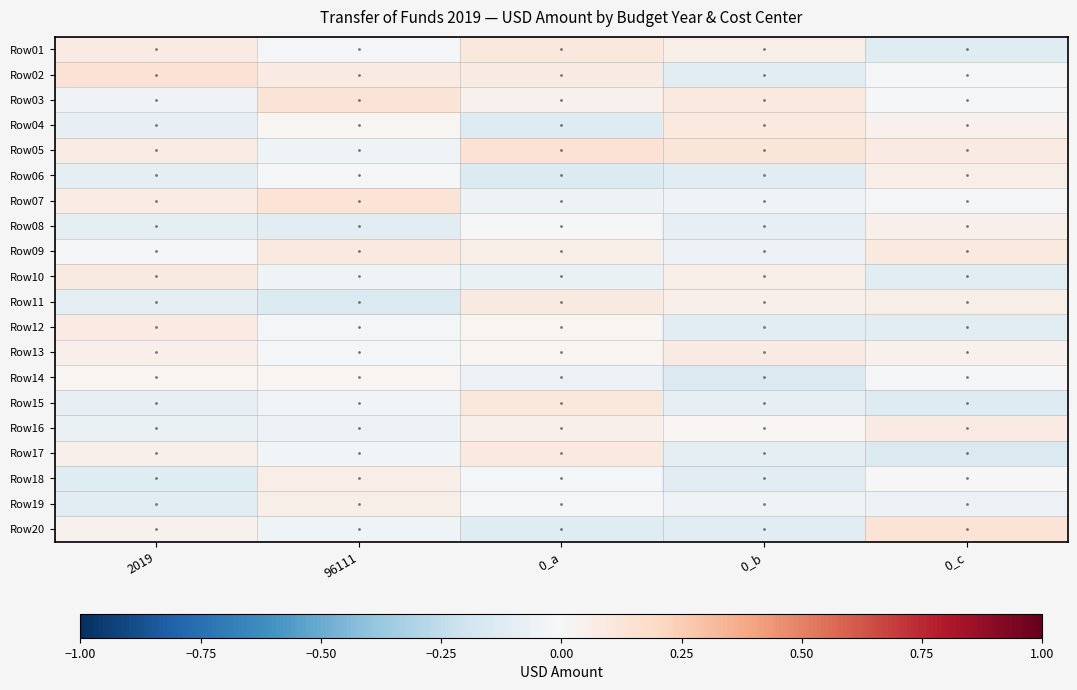

Reading left to right, extract all data points from this chart.

Row01: 2019=0.1	96111=-0.0	0_a=0.1	0_b=0.1	0_c=-0.1
Row02: 2019=0.1	96111=0.1	0_a=0.1	0_b=-0.1	0_c=-0.0
Row03: 2019=-0.0	96111=0.1	0_a=0.0	0_b=0.1	0_c=-0.0
Row04: 2019=-0.1	96111=0.0	0_a=-0.1	0_b=0.1	0_c=0.0
Row05: 2019=0.1	96111=-0.0	0_a=0.1	0_b=0.1	0_c=0.1
Row06: 2019=-0.1	96111=-0.0	0_a=-0.1	0_b=-0.1	0_c=0.1
Row07: 2019=0.1	96111=0.1	0_a=-0.1	0_b=-0.0	0_c=-0.0
Row08: 2019=-0.1	96111=-0.1	0_a=-0.0	0_b=-0.1	0_c=0.1
Row09: 2019=-0.0	96111=0.1	0_a=0.1	0_b=-0.1	0_c=0.1
Row10: 2019=0.1	96111=-0.0	0_a=-0.1	0_b=0.1	0_c=-0.1
Row11: 2019=-0.1	96111=-0.1	0_a=0.1	0_b=0.0	0_c=0.1
Row12: 2019=0.1	96111=-0.0	0_a=0.0	0_b=-0.1	0_c=-0.1
Row13: 2019=0.1	96111=-0.0	0_a=0.0	0_b=0.1	0_c=0.0
Row14: 2019=0.0	96111=0.0	0_a=-0.1	0_b=-0.1	0_c=-0.0
Row15: 2019=-0.1	96111=-0.0	0_a=0.1	0_b=-0.1	0_c=-0.1
Row16: 2019=-0.1	96111=-0.1	0_a=0.0	0_b=0.0	0_c=0.1
Row17: 2019=0.0	96111=-0.0	0_a=0.1	0_b=-0.1	0_c=-0.1
Row18: 2019=-0.1	96111=0.1	0_a=-0.0	0_b=-0.1	0_c=0.0
Row19: 2019=-0.1	96111=0.1	0_a=-0.0	0_b=-0.0	0_c=-0.1
Row20: 2019=0.0	96111=-0.0	0_a=-0.1	0_b=-0.1	0_c=0.1